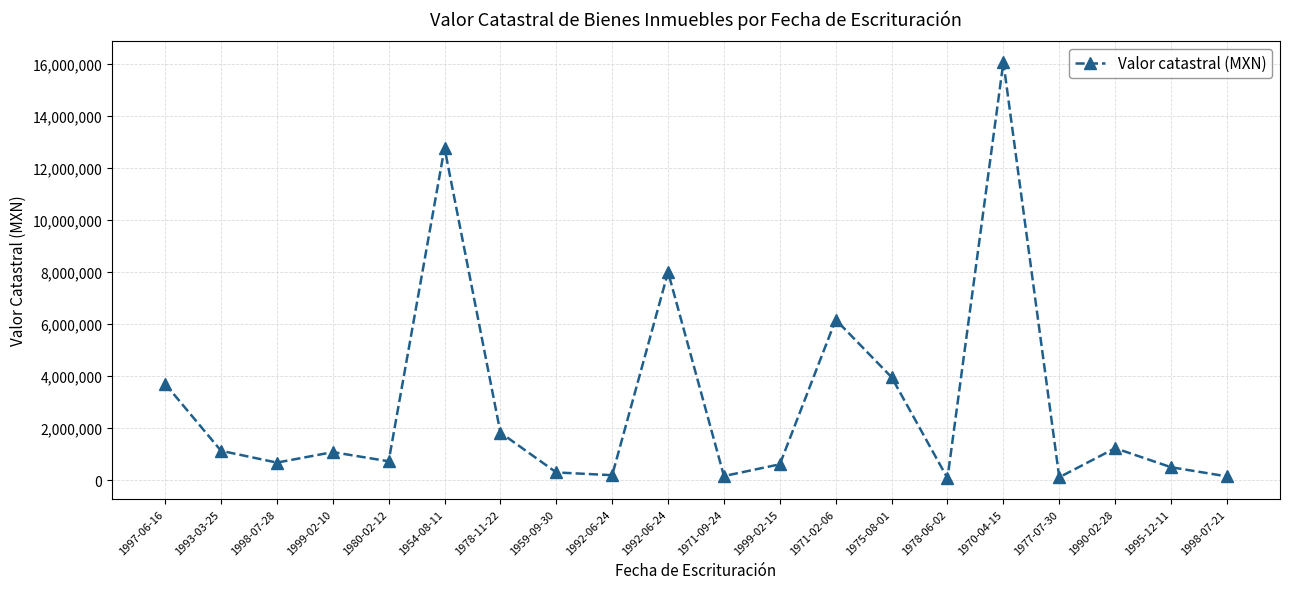

At which category does the chart reach its minimum across all series?

1978-06-02